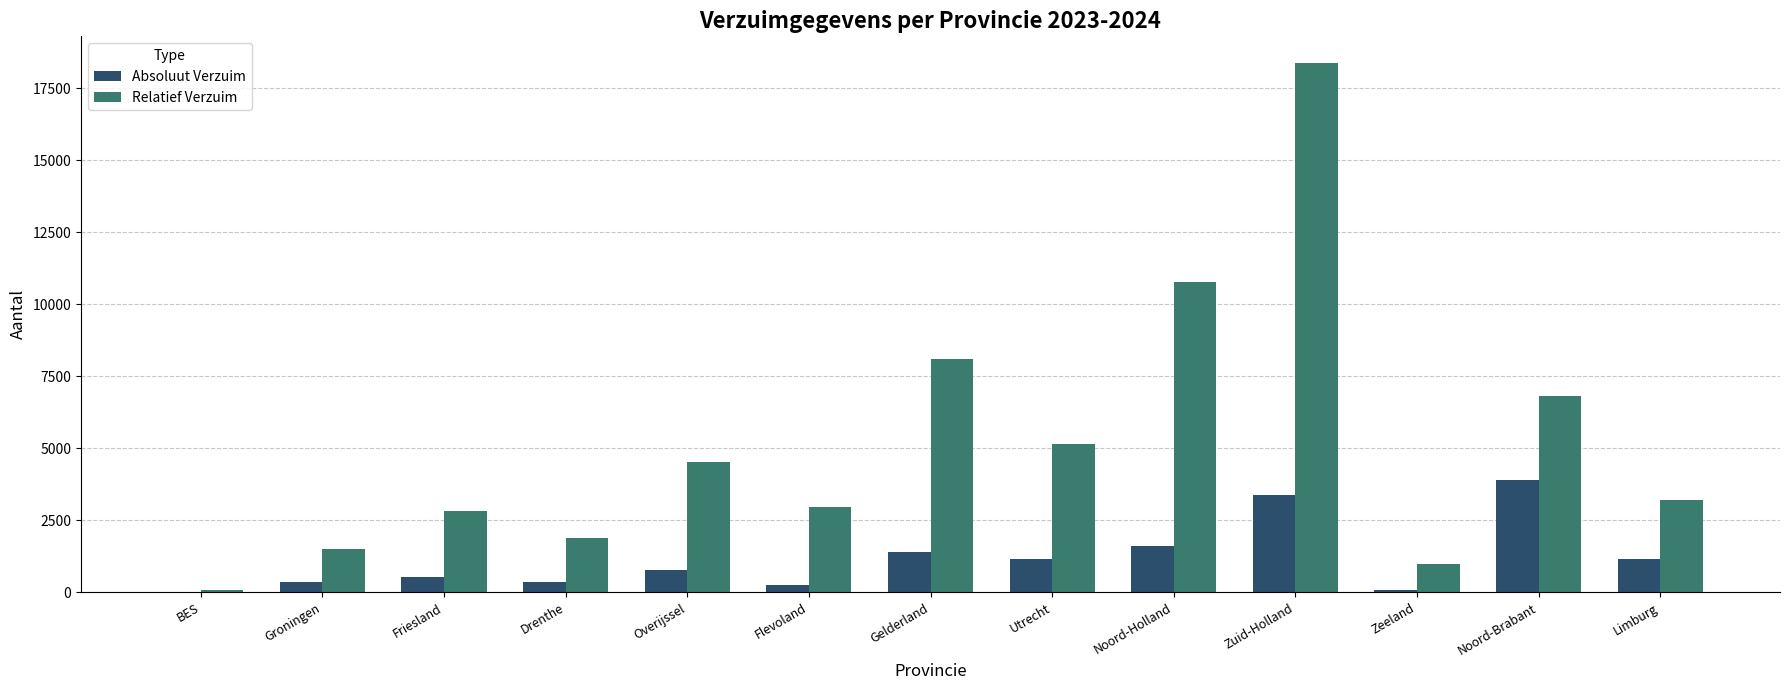

How many distinct data groups are displayed?

2